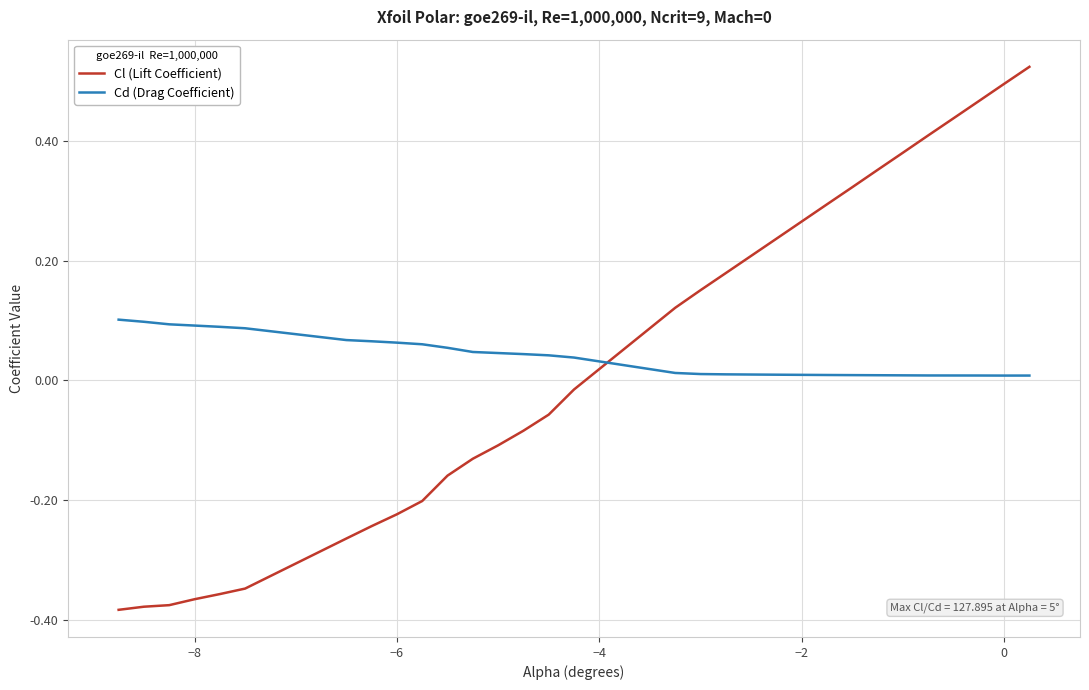

List the series in order of their peak value, highest first.

Cl (Lift Coefficient), Cd (Drag Coefficient)